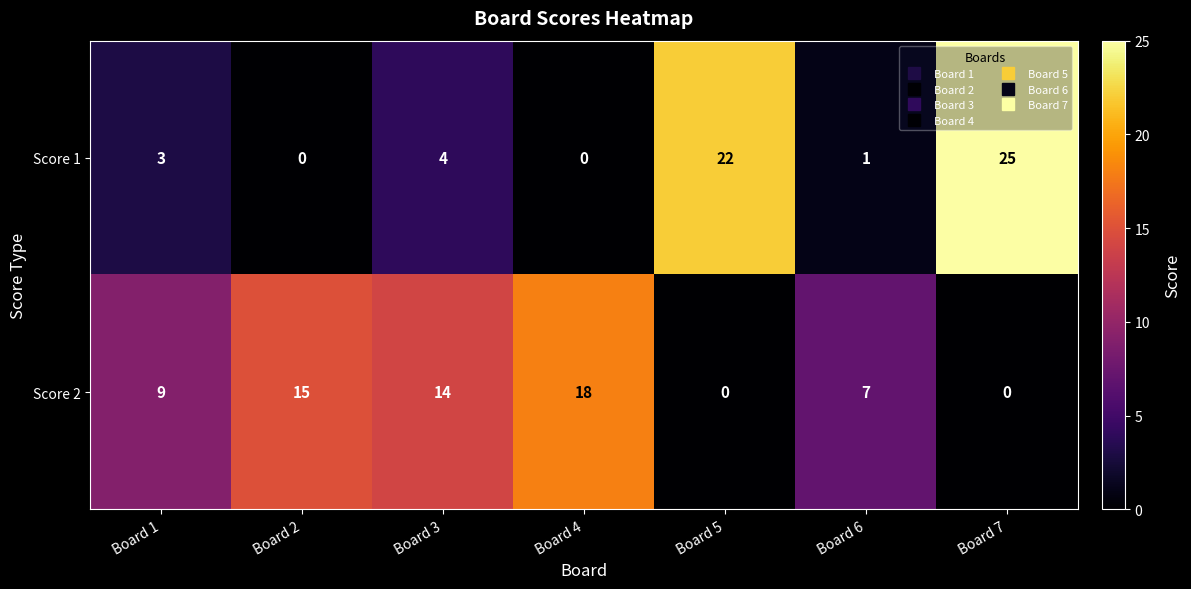

At which category is the sum across all series the highest?

Board 7